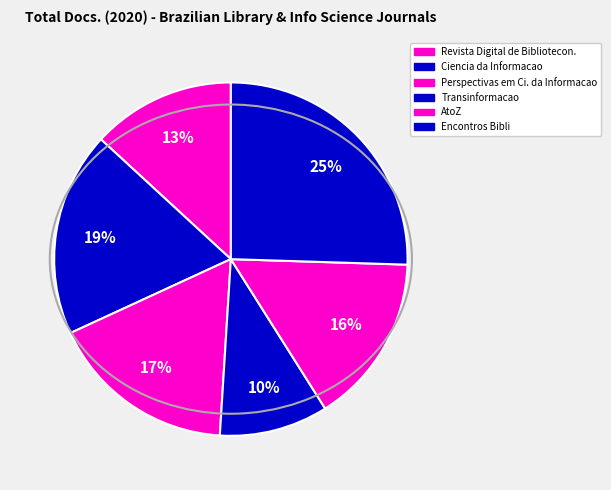

Rank the categories by value from highest to lowest.

Encontros Bibli, Ciencia da Informacao, Perspectivas em Ciencia da Informacao, AtoZ, Revista Digital de Biblioteconomia, Transinformacao